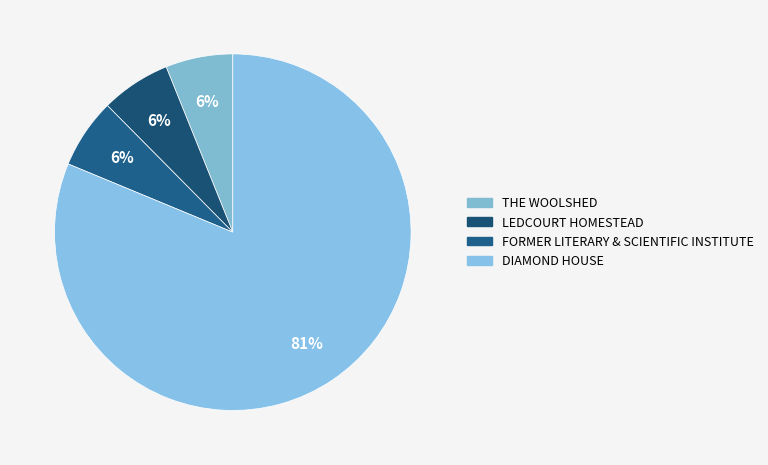

What percentage is the LEDCOURT HOMESTEAD slice, to the nearest percent?

6%